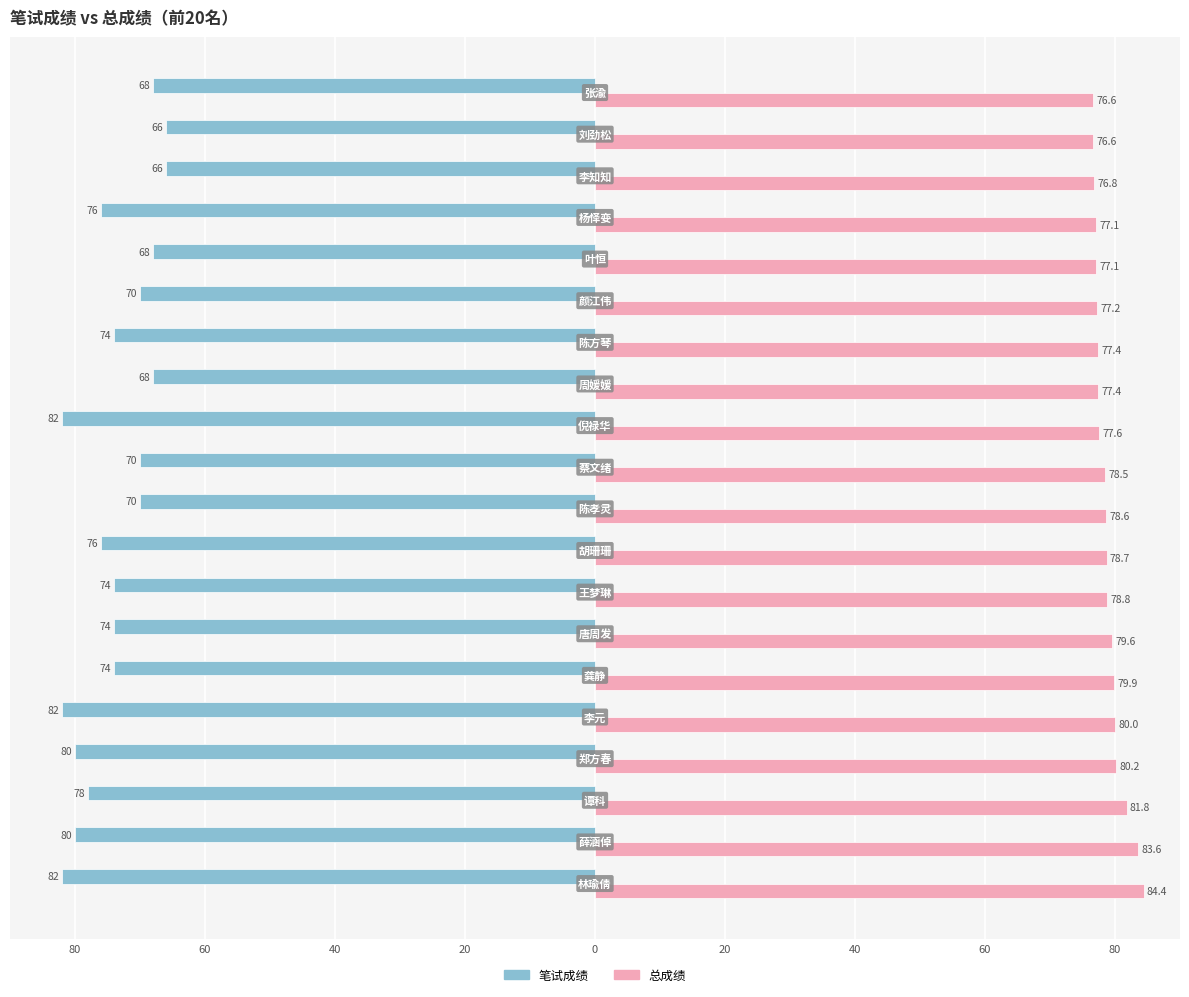

What are all the series names shown in the legend?

笔试成绩, 总成绩